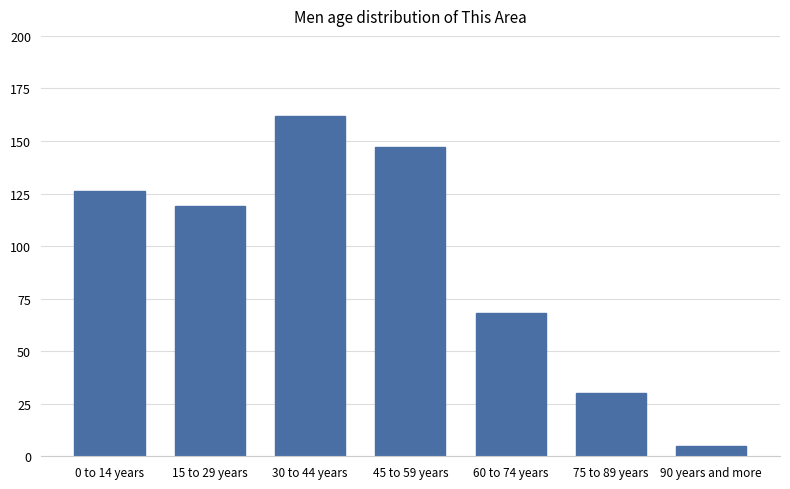

What is the change in value from 45 to 59 years to 75 to 89 years?

-117